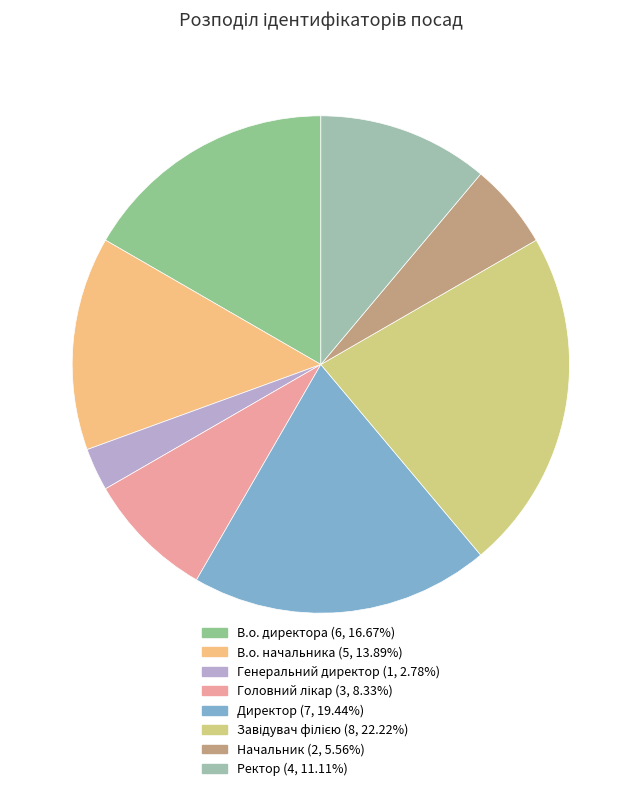

What is the change in value from Головний лікар to Начальник?

-1